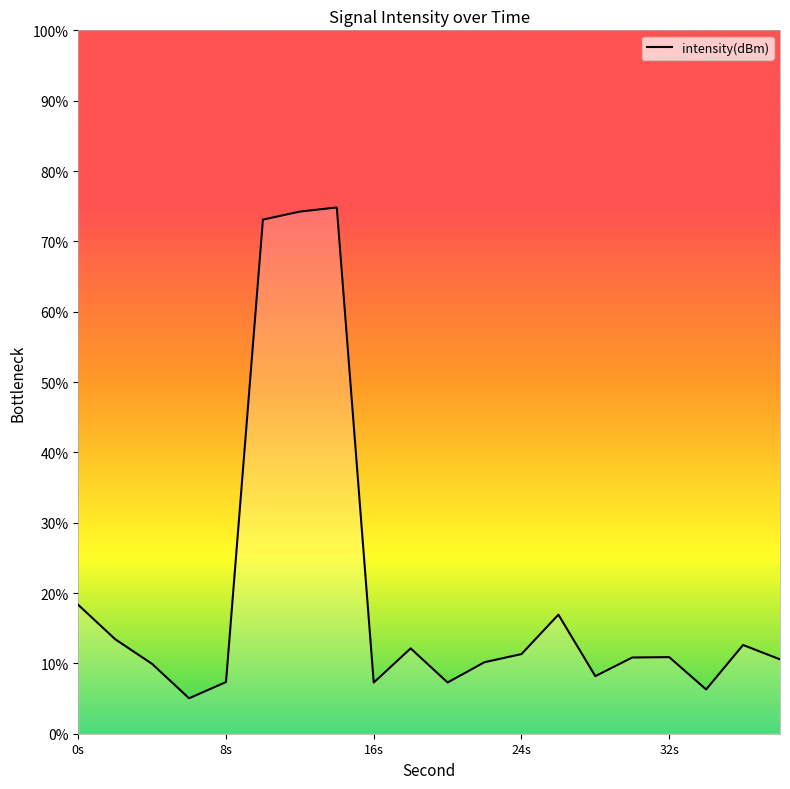

Is it true that the value at 19 is -174.0?

False